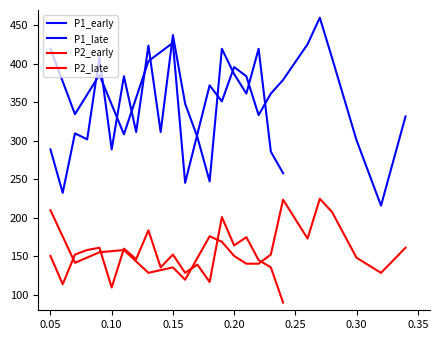

What is the average value of the P2_early series?

146.0